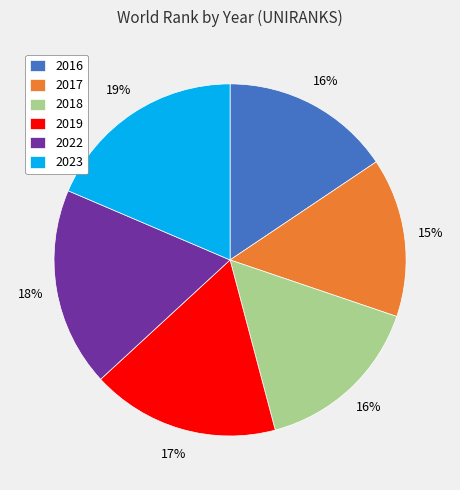

What is the ratio of the value at 2018 to the value at 2016?

1.0